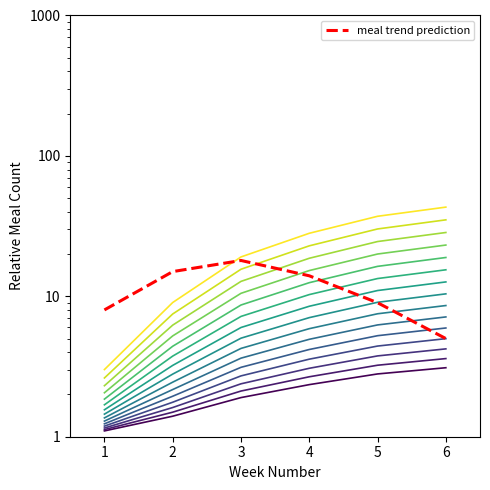

List the labels in order of value, smallest first.

6, 1, 5, 4, 2, 3